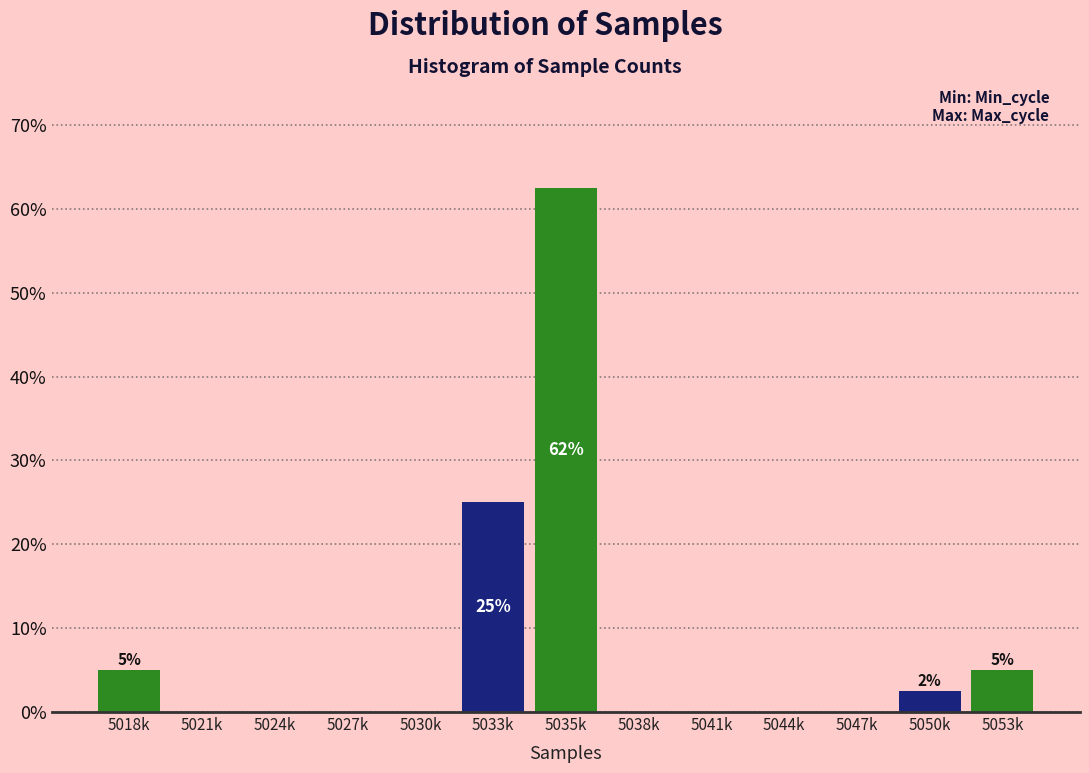

Reading right to left, transcribe all the data shown in this chart.

5053k=5.0	5050k=2.5	5047k=0.0	5044k=0.0	5041k=0.0	5038k=0.0	5035k=62.5	5033k=25.0	5030k=0.0	5027k=0.0	5024k=0.0	5021k=0.0	5018k=5.0